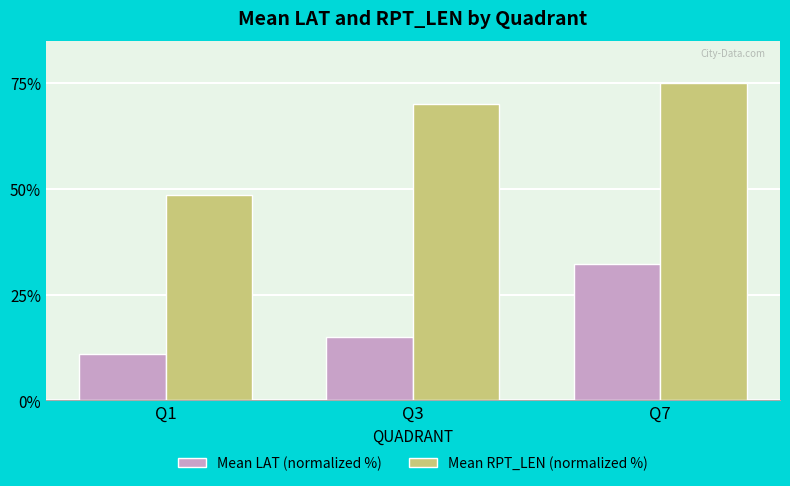

What is the difference between the highest and lowest values at Q1?

37.5